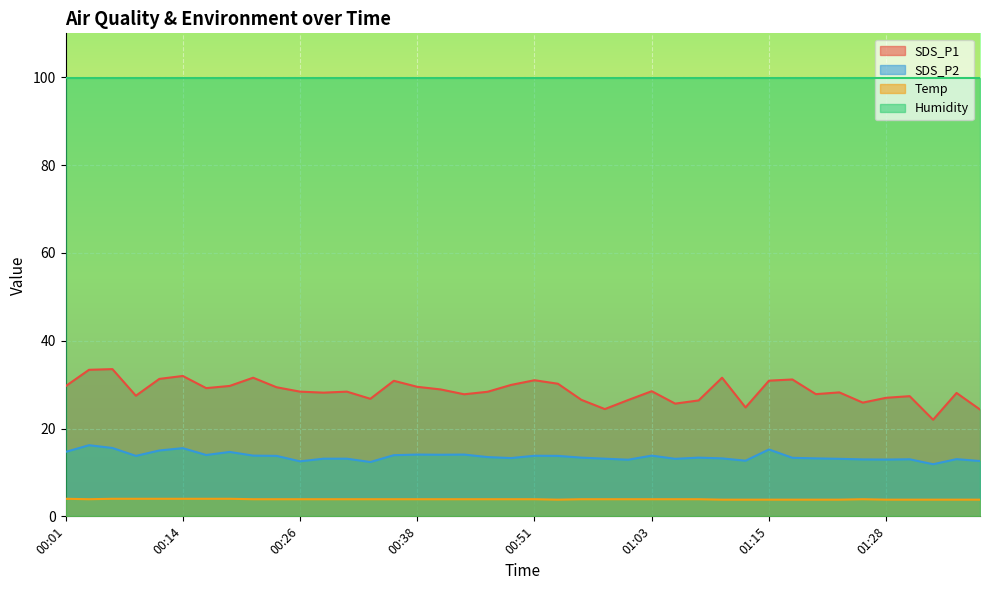

What are all the series names shown in the legend?

SDS_P1, SDS_P2, Temp, Humidity